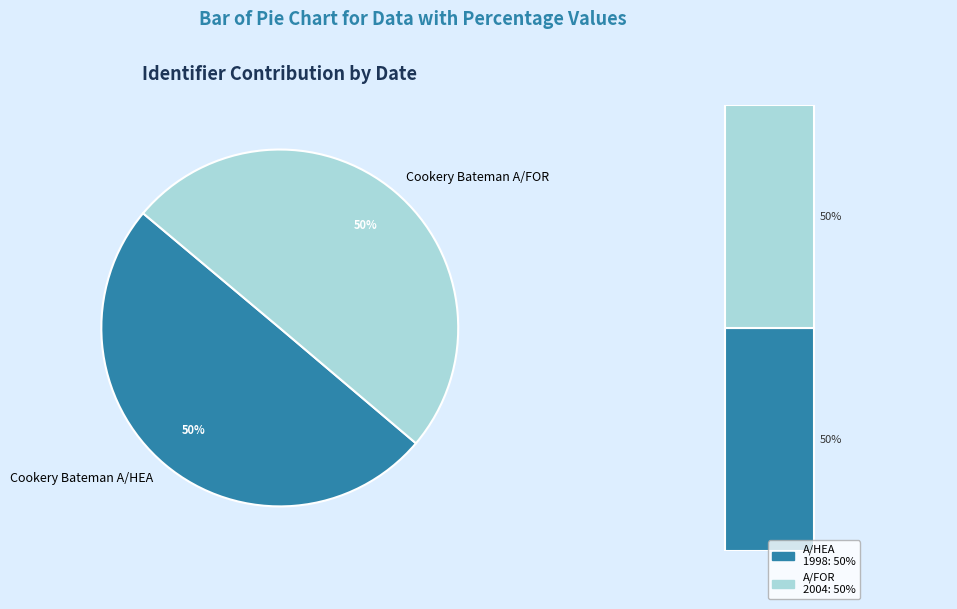

The Cookery Bateman A/HEA slice represents 35% of the pie. True or false?

False